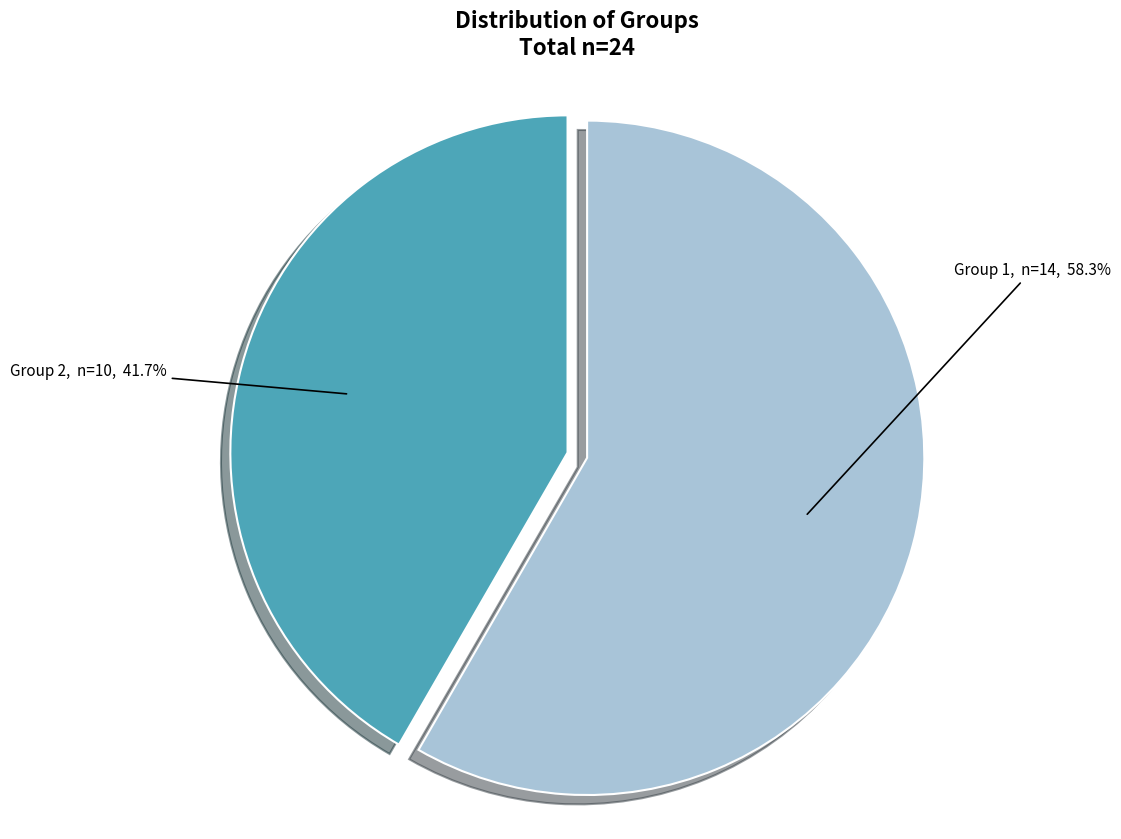

Is there any slice that represents more than half of the pie?

Yes